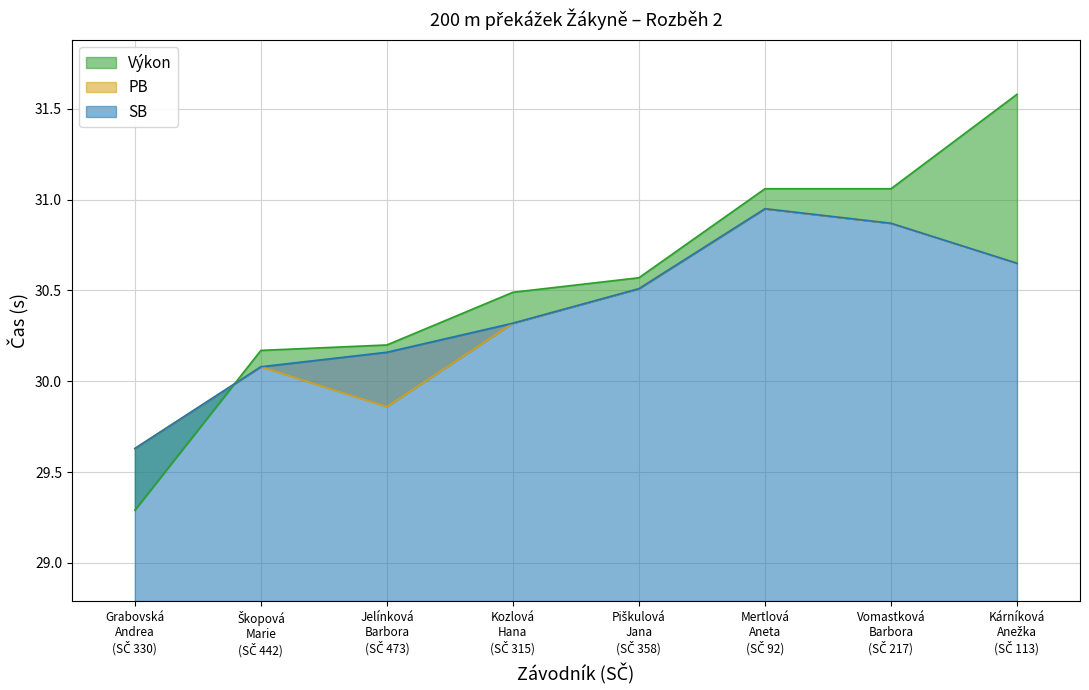

What is the sum of all Výkon values?

244.4